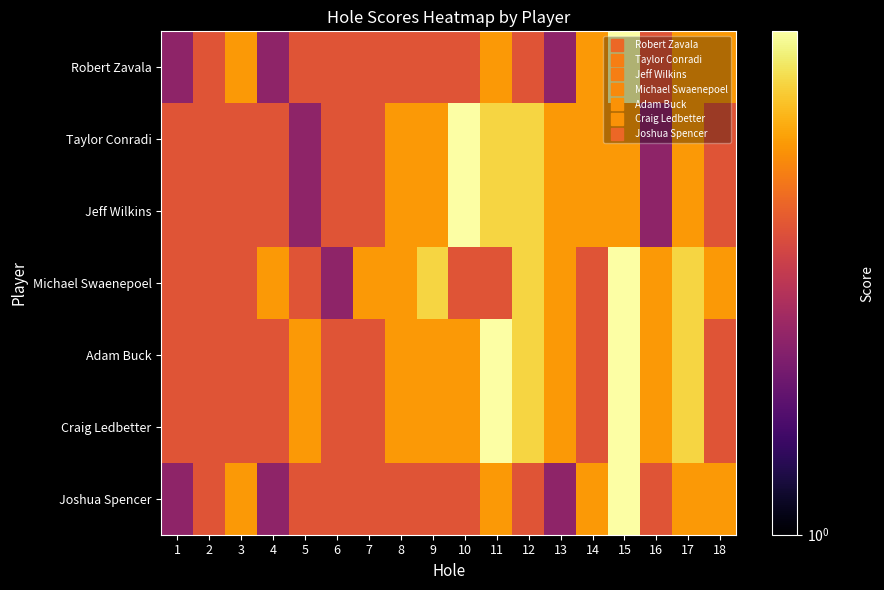

Reading left to right, extract all data points from this chart.

Robert Zavala: 1=2	2=3	3=4	4=2	5=3	6=3	7=3	8=3	9=3	10=3	11=4	12=3	13=2	14=4	15=6	16=3	17=4	18=4
Taylor Conradi: 1=3	2=3	3=3	4=3	5=2	6=3	7=3	8=4	9=4	10=6	11=5	12=5	13=4	14=4	15=4	16=2	17=4	18=3
Jeff Wilkins: 1=3	2=3	3=3	4=3	5=2	6=3	7=3	8=4	9=4	10=6	11=5	12=5	13=4	14=4	15=4	16=2	17=4	18=3
Michael Swaenepoel: 1=3	2=3	3=3	4=4	5=3	6=2	7=4	8=4	9=5	10=3	11=3	12=5	13=4	14=3	15=6	16=4	17=5	18=4
Adam Buck: 1=3	2=3	3=3	4=3	5=4	6=3	7=3	8=4	9=4	10=4	11=6	12=5	13=4	14=3	15=6	16=4	17=5	18=3
Craig Ledbetter: 1=3	2=3	3=3	4=3	5=4	6=3	7=3	8=4	9=4	10=4	11=6	12=5	13=4	14=3	15=6	16=4	17=5	18=3
Joshua Spencer: 1=2	2=3	3=4	4=2	5=3	6=3	7=3	8=3	9=3	10=3	11=4	12=3	13=2	14=4	15=6	16=3	17=4	18=4